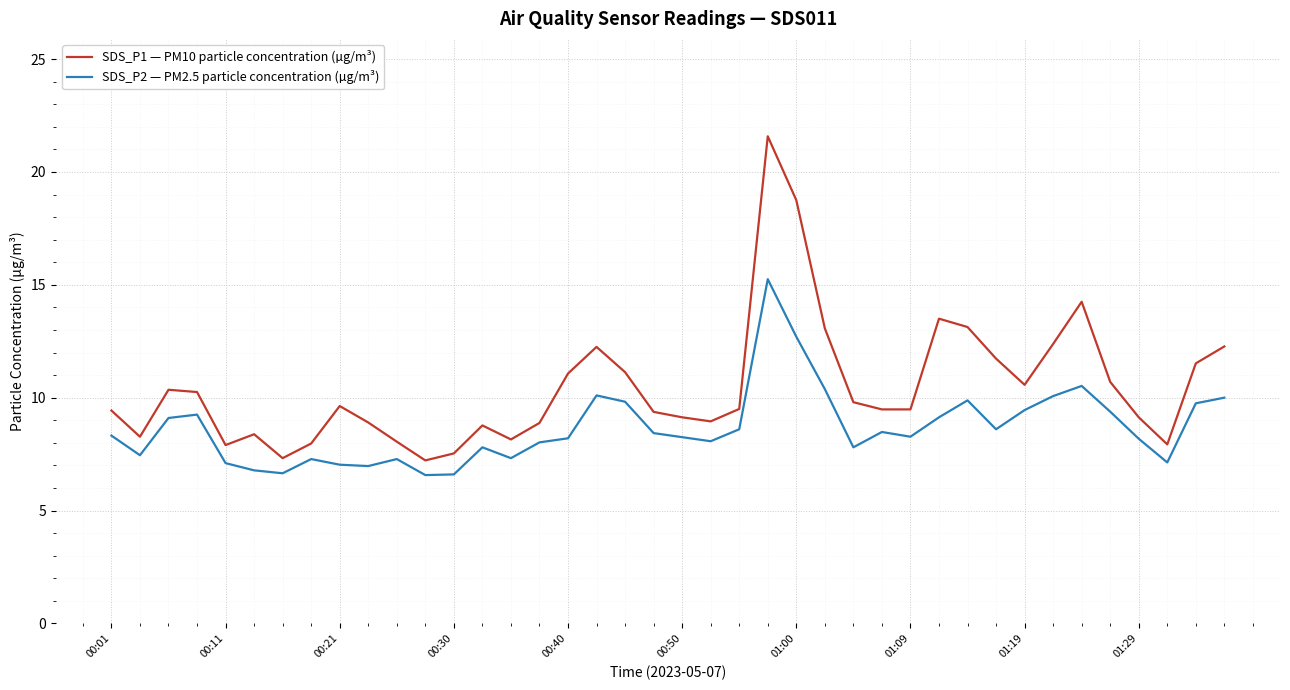

Which series has the largest range (max minus min)?

SDS_P1 — PM10 particle concentration (µg/m³)